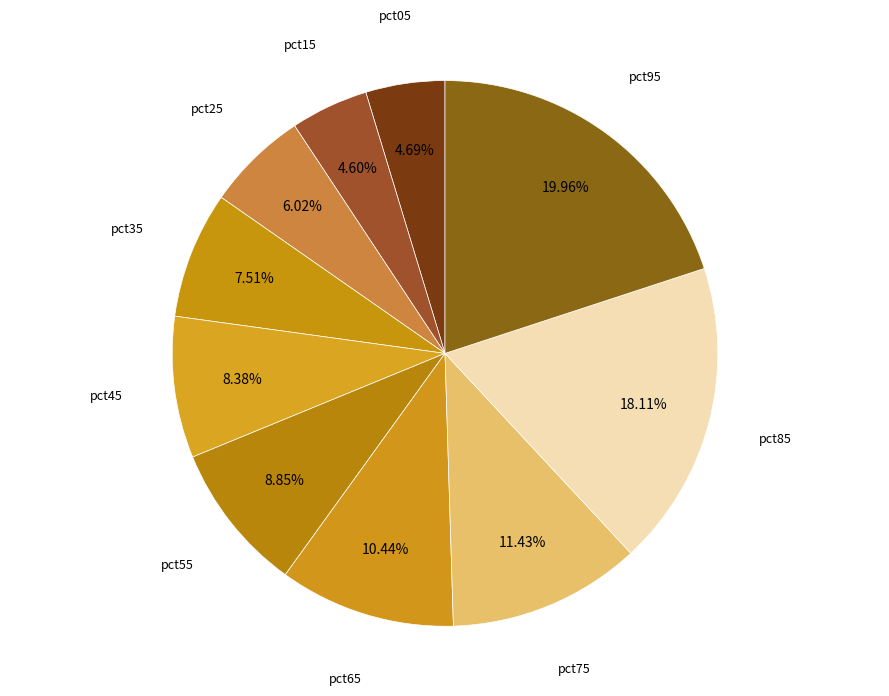

How many slices are in this pie chart?

10